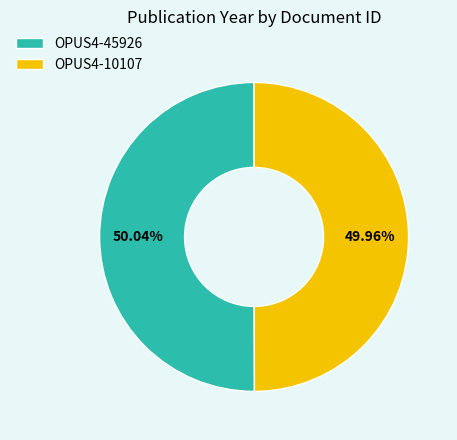

Is it true that OPUS4-10107 is 44% of the pie?

False